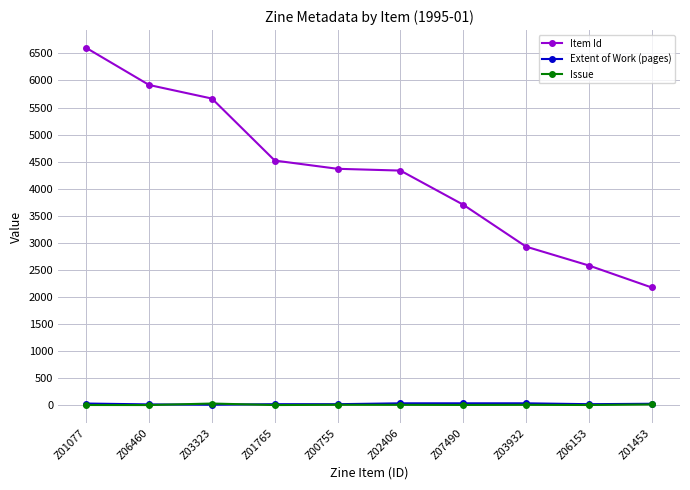

What is the highest value of the Extent of Work (pages) series?

32